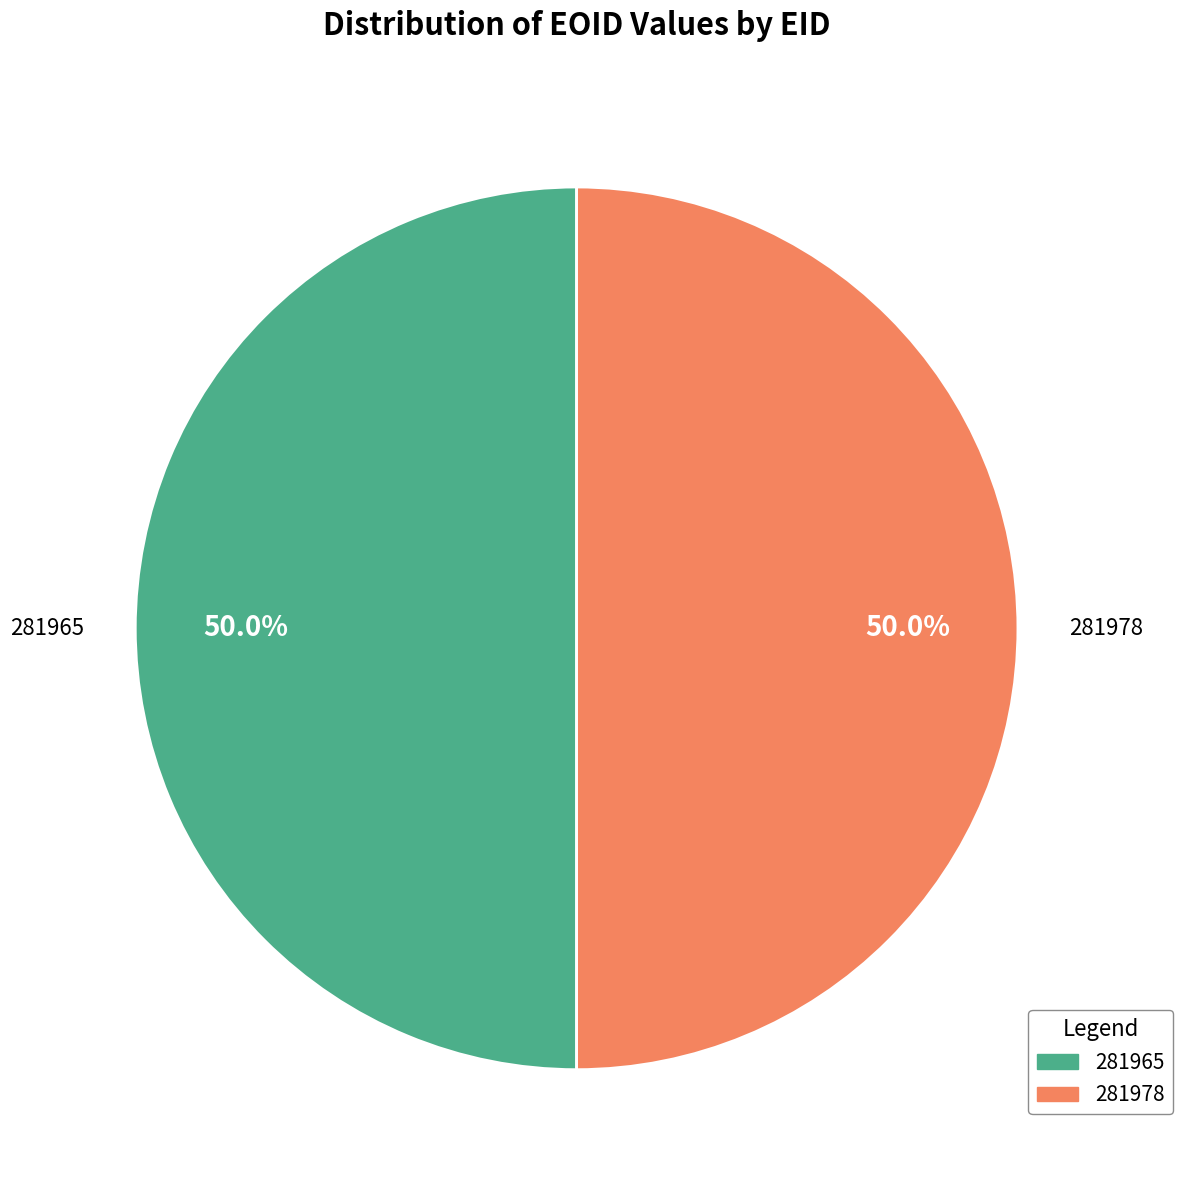

True or false: 281965 accounts for 50% of the total.

True